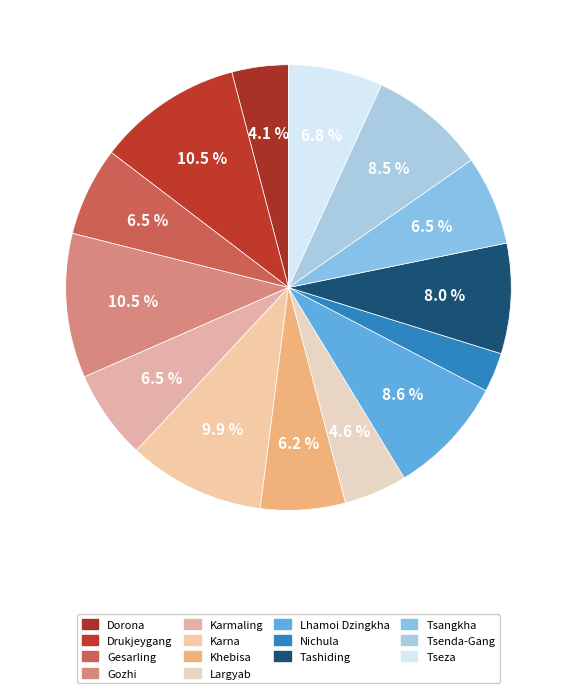

To the nearest percent, what is the average slice percentage?

7%